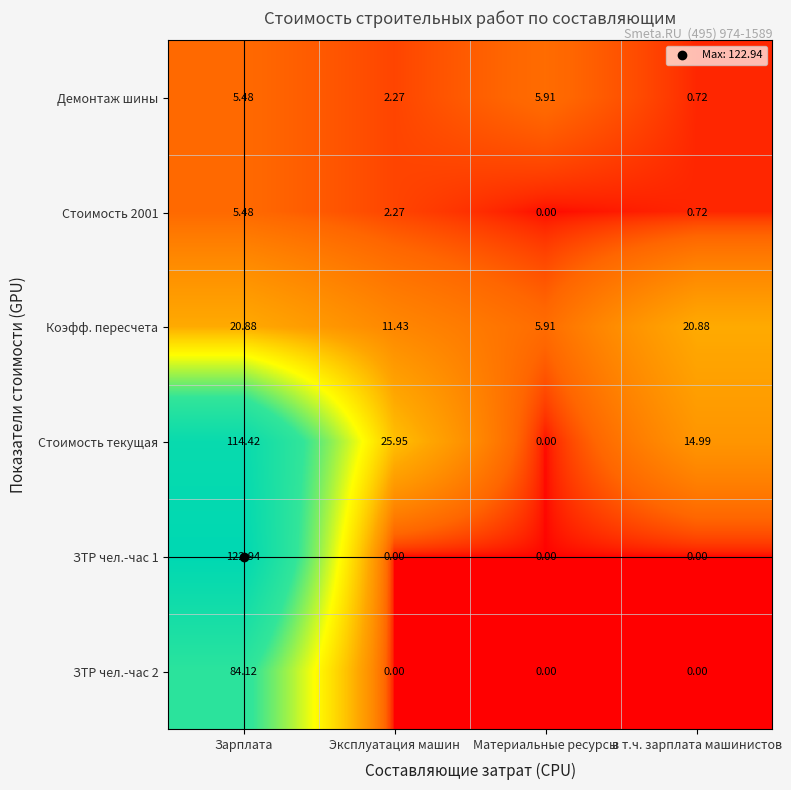

Which category has the lowest value in the Стоимость 2001 series?

Материальные ресурсы